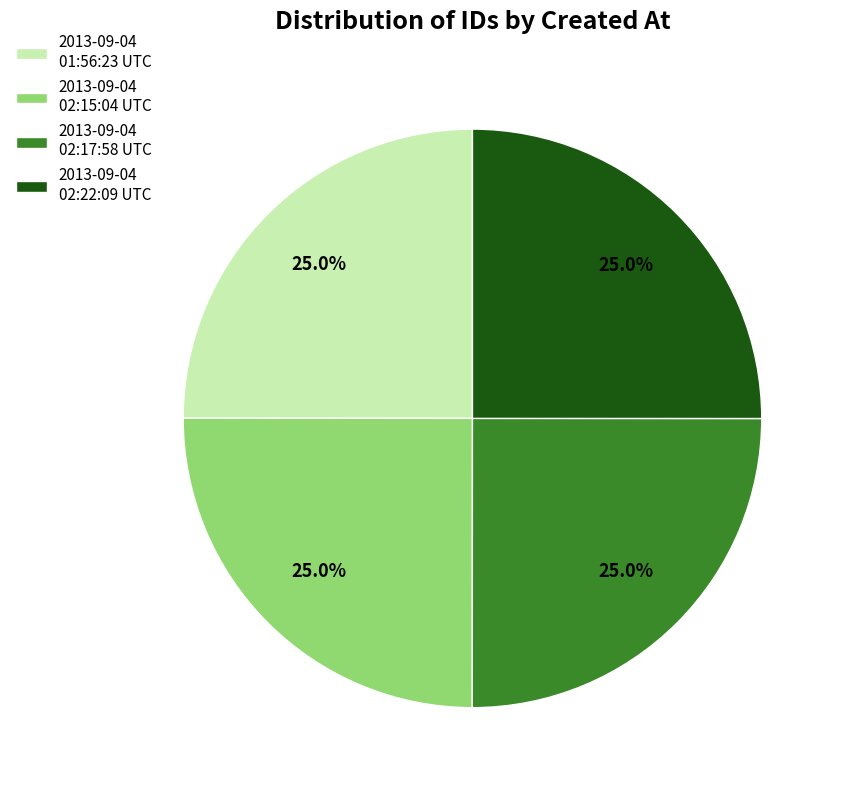

To the nearest percent, what is the average slice percentage?

25%